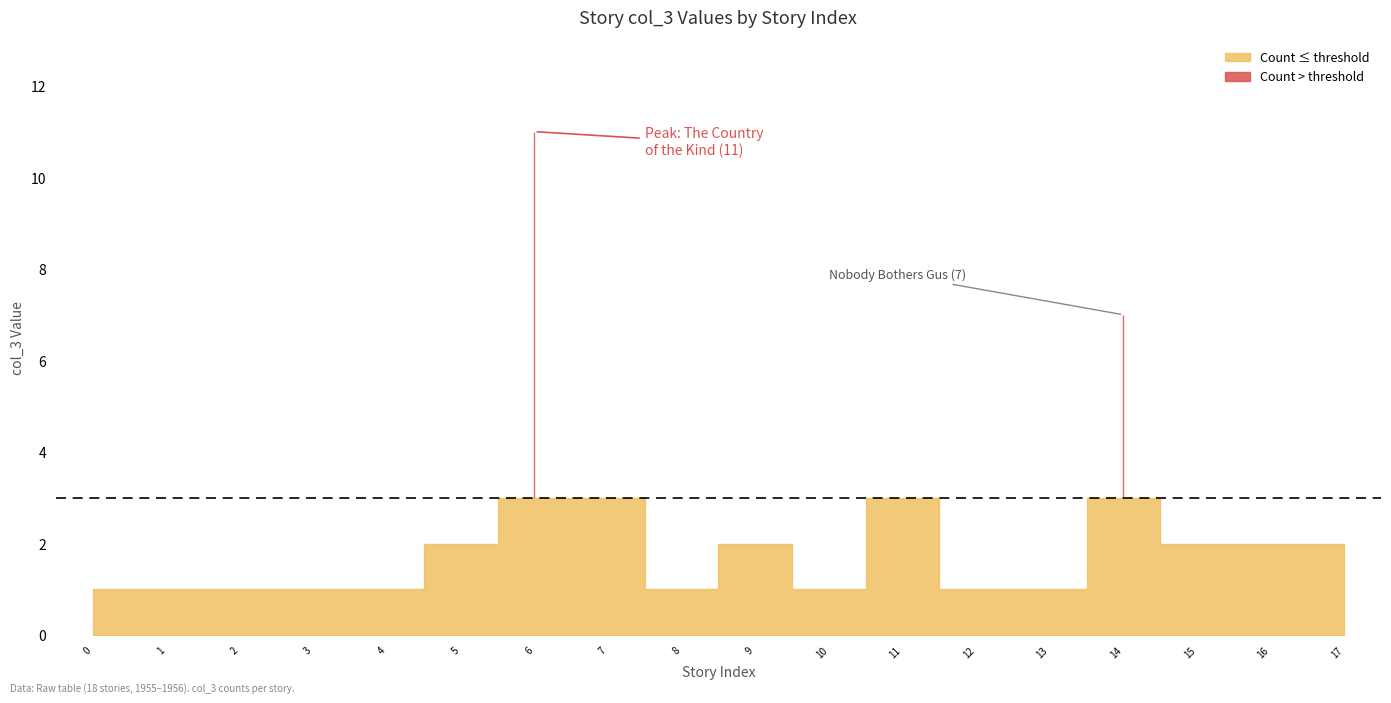

Rank the categories by value from lowest to highest.

The Last Day of Summer, Bulkhead, The Hoofer, The Stutterer, The Ethicators, Pottage, Of Missing Persons, Birds Can't Count, Sense from Thought Divide, Home There's No Returning, The Cave of Night, Dreaming Is a Private Thing, The Public Hating, Junior, One Ordinary Day, with Peanuts, The Golem, Nobody Bothers Gus, The Country of the Kind